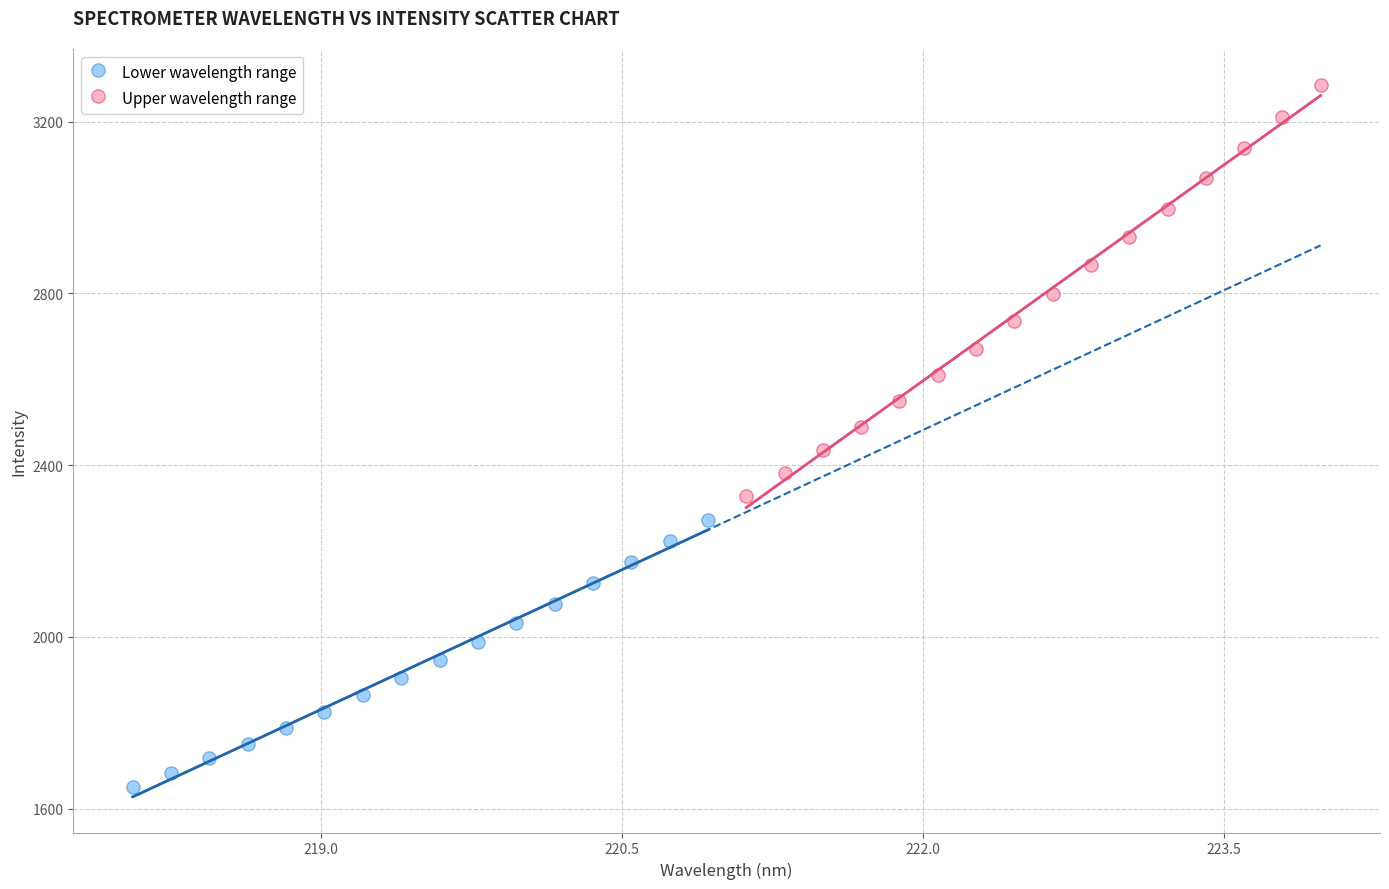

Which series has the widest spread of Y values?

Upper wavelength range